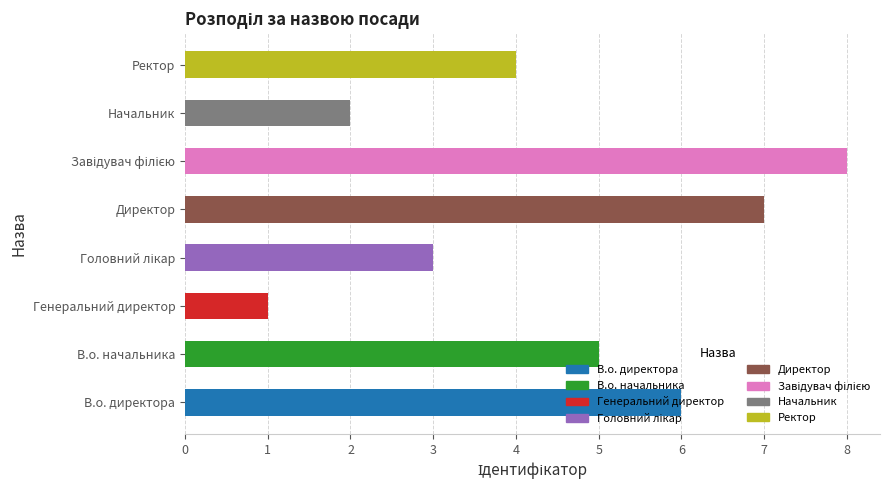

Is it true that the value at Начальник is 3?

False